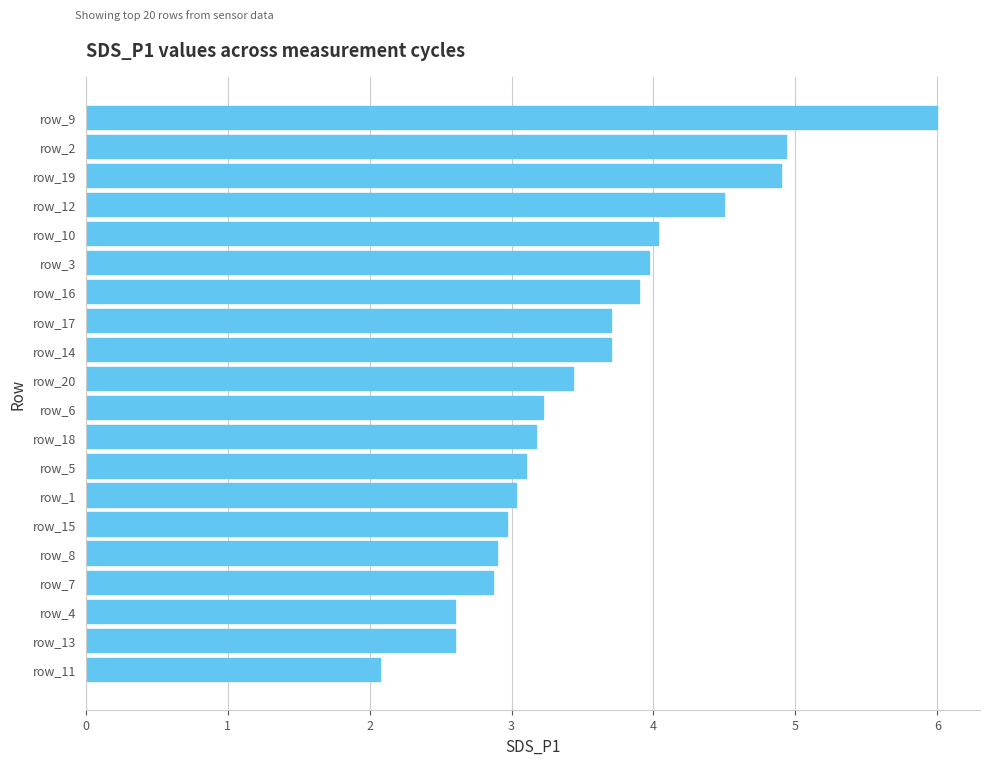

Reading top to bottom, what are all the values shown in this chart?

row_9=6.0	row_2=4.9	row_19=4.9	row_12=4.5	row_10=4.0	row_3=4.0	row_16=3.9	row_17=3.7	row_14=3.7	row_20=3.4	row_6=3.2	row_18=3.2	row_5=3.1	row_1=3.0	row_15=3.0	row_8=2.9	row_7=2.9	row_4=2.6	row_13=2.6	row_11=2.1